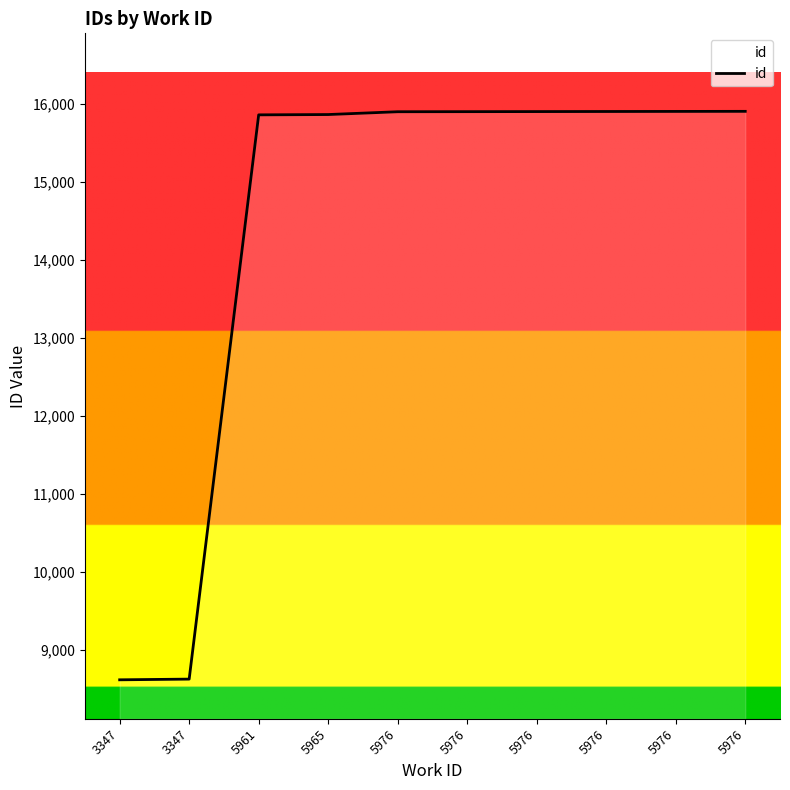

The value at 5976 is 15906. True or false?

True